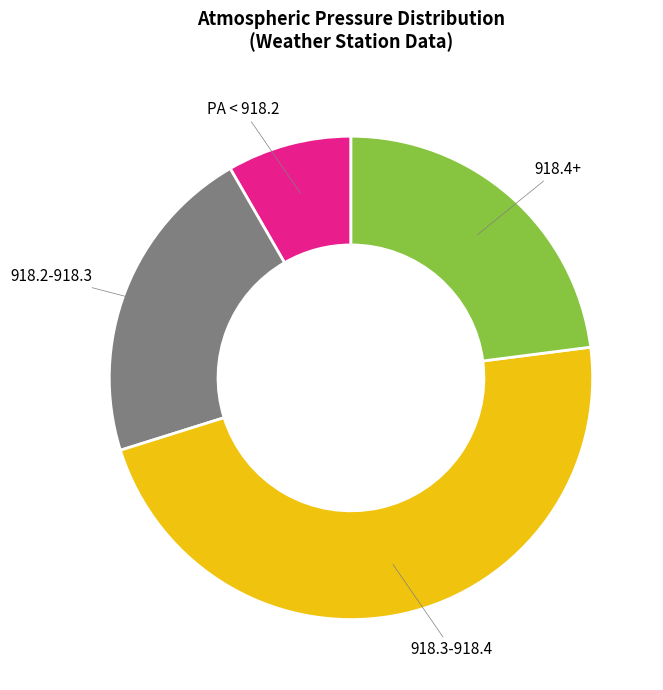

Does any single category account for the majority?

No